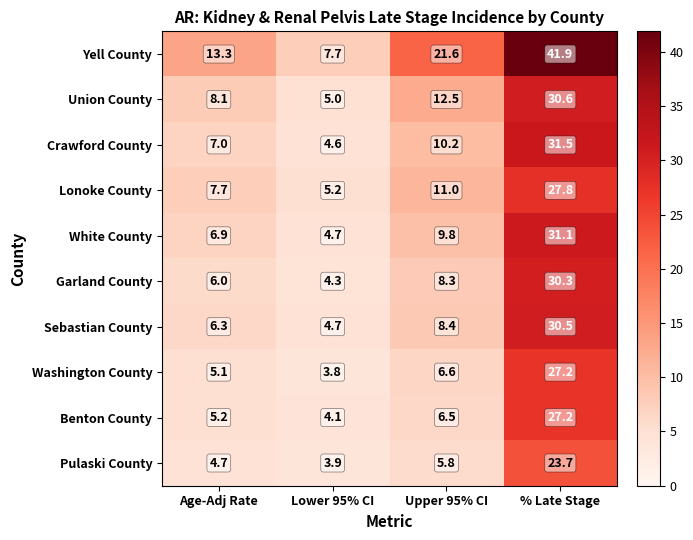

Read the Pulaski County value at Upper 95% CI.

5.8